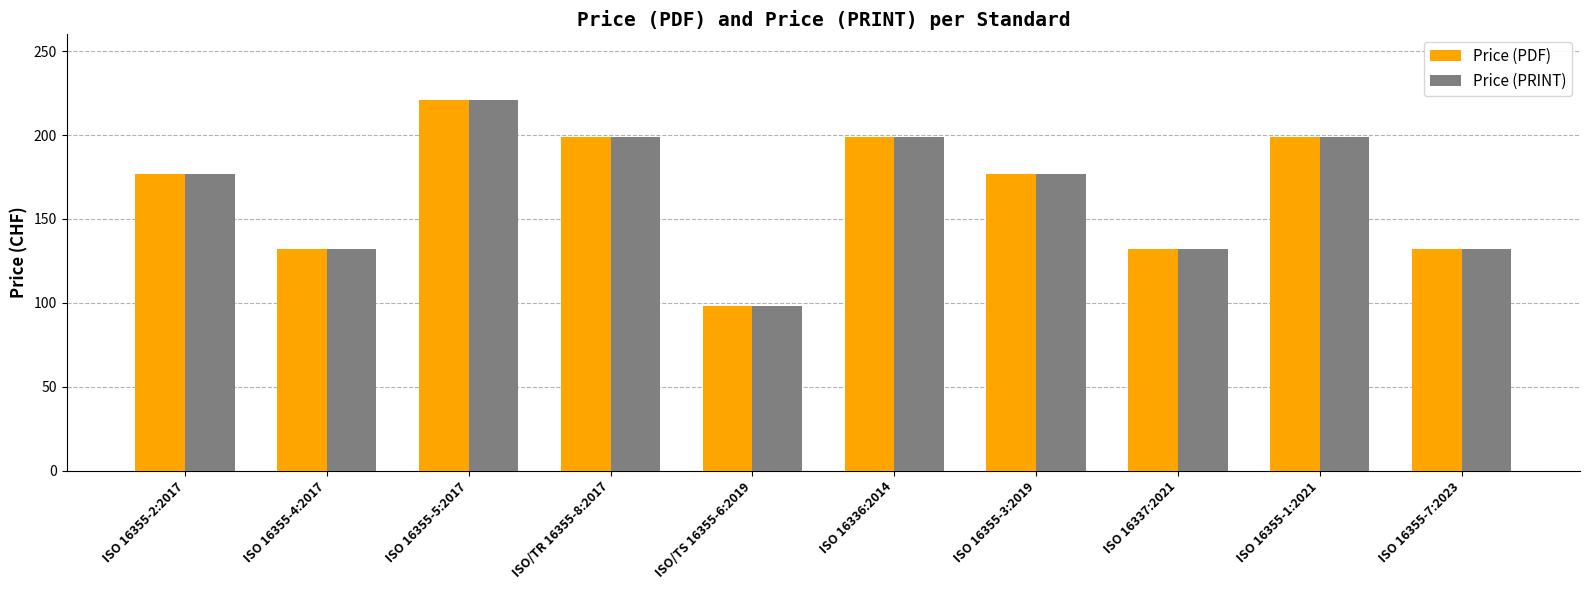

What is the label of the 9th bar from the left?

ISO 16355-1:2021